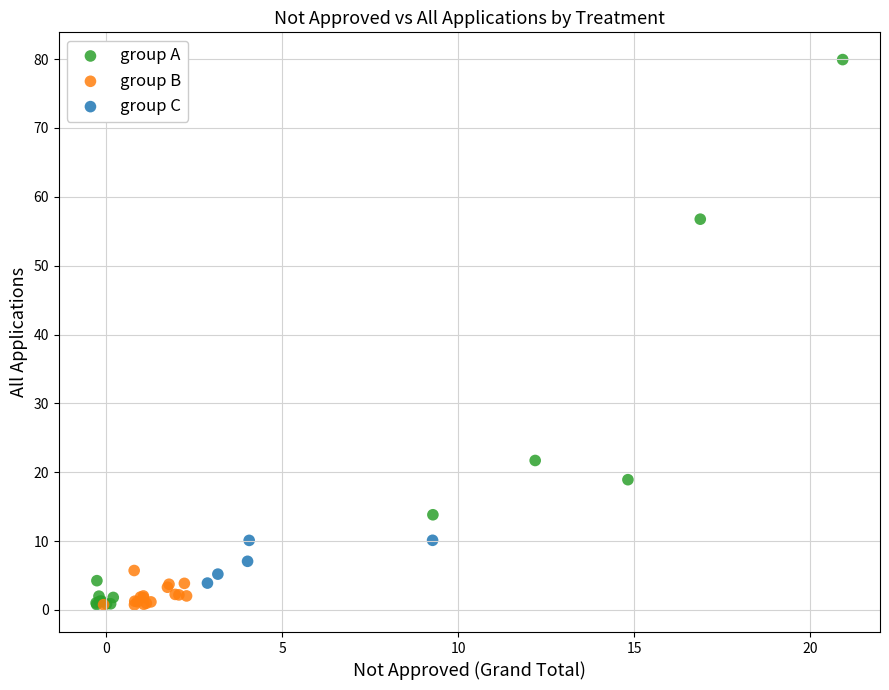

Which series has the largest Y range (max minus min)?

group A